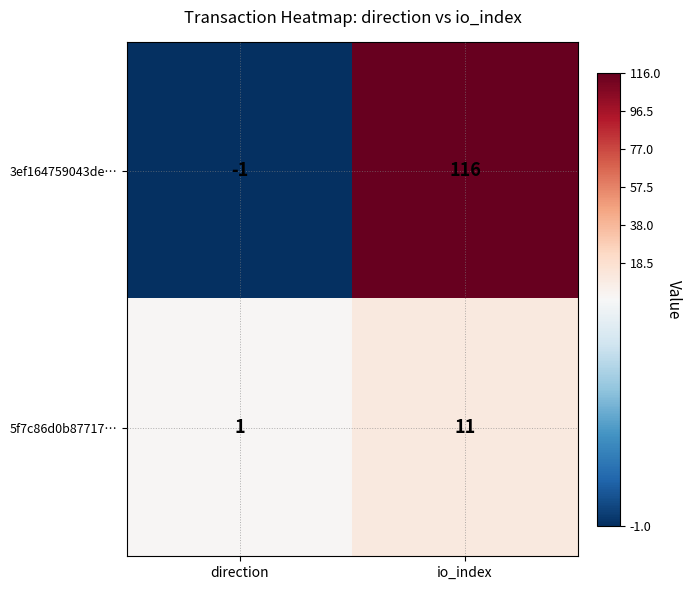

Which series has the widest spread of values?

3ef164759043de…